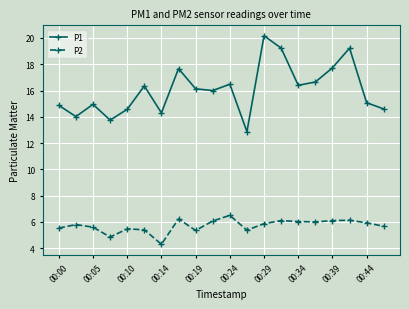

What is the lowest value of the P1 series?

12.9